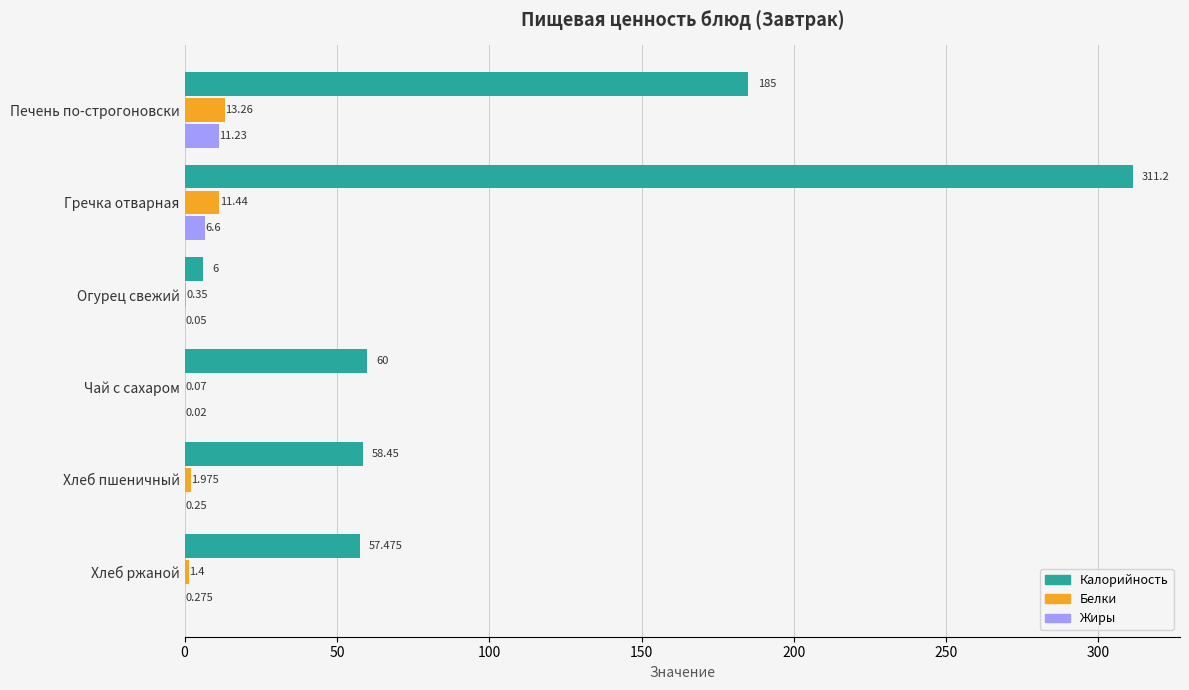

Which series has the largest total across all categories?

Калорийность